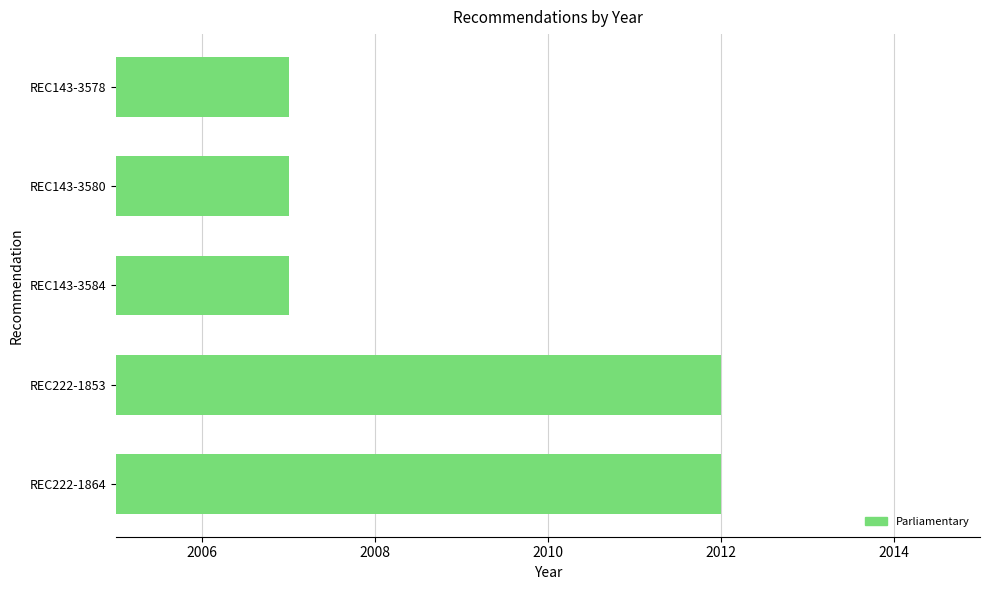

What is the greatest value displayed?

2012